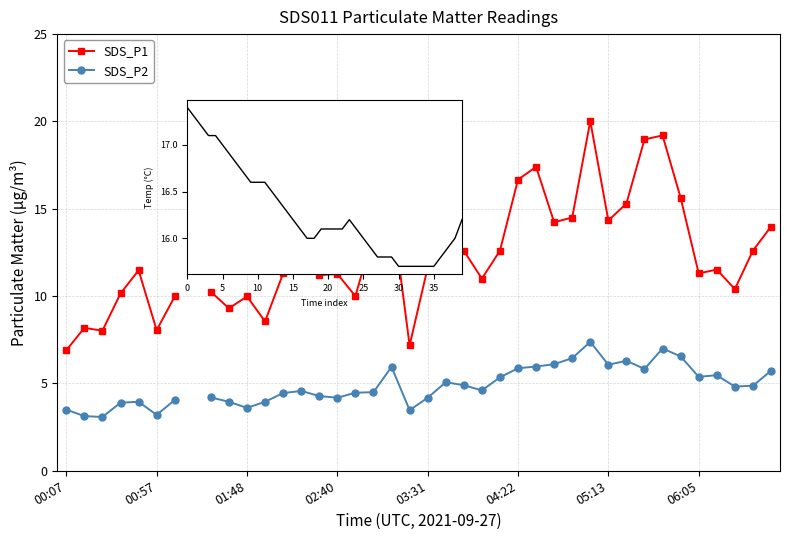

Between 21 and 11, which is larger?

21